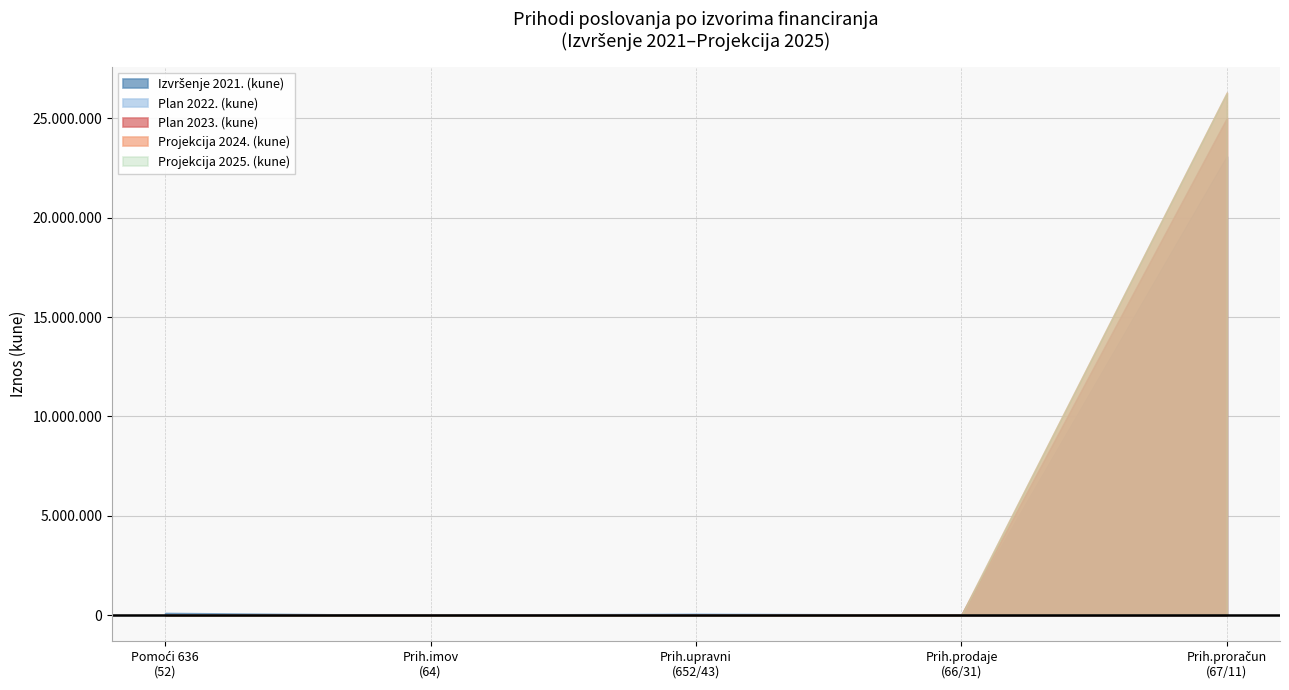

The value of Projekcija 2024 (kune) at 31 is 19651.6. True or false?

False